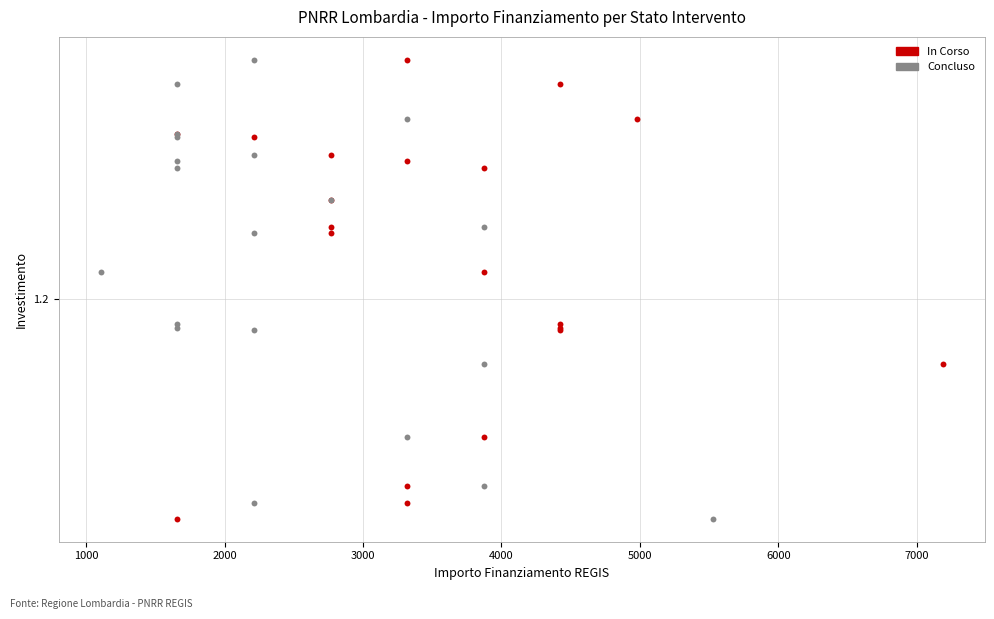

What are all the series names shown in the legend?

In Corso, Concluso